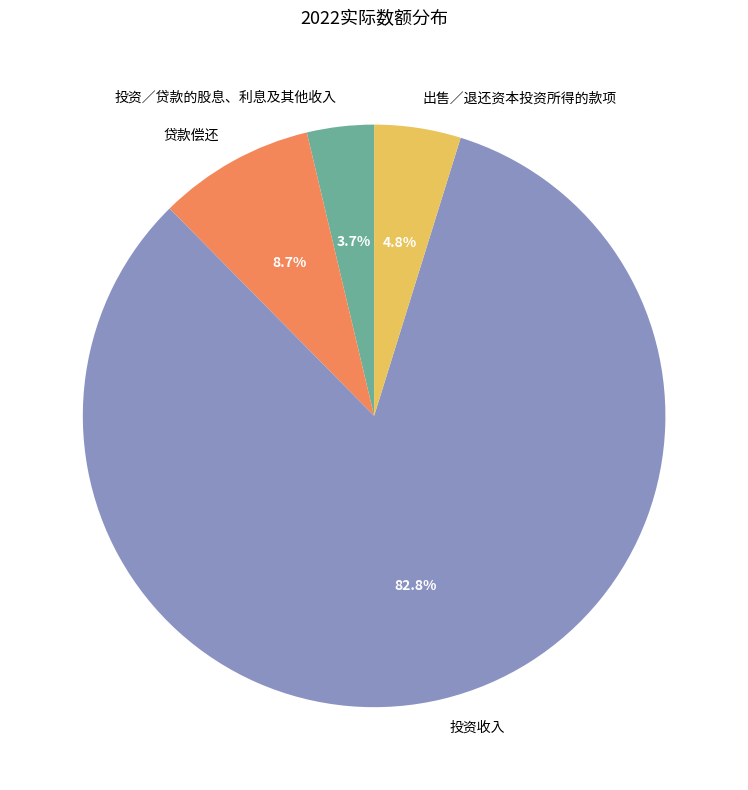

Combined, what portion of the pie is 贷款偿还 and 投资／贷款的股息、利息及其他收入?

12.4%